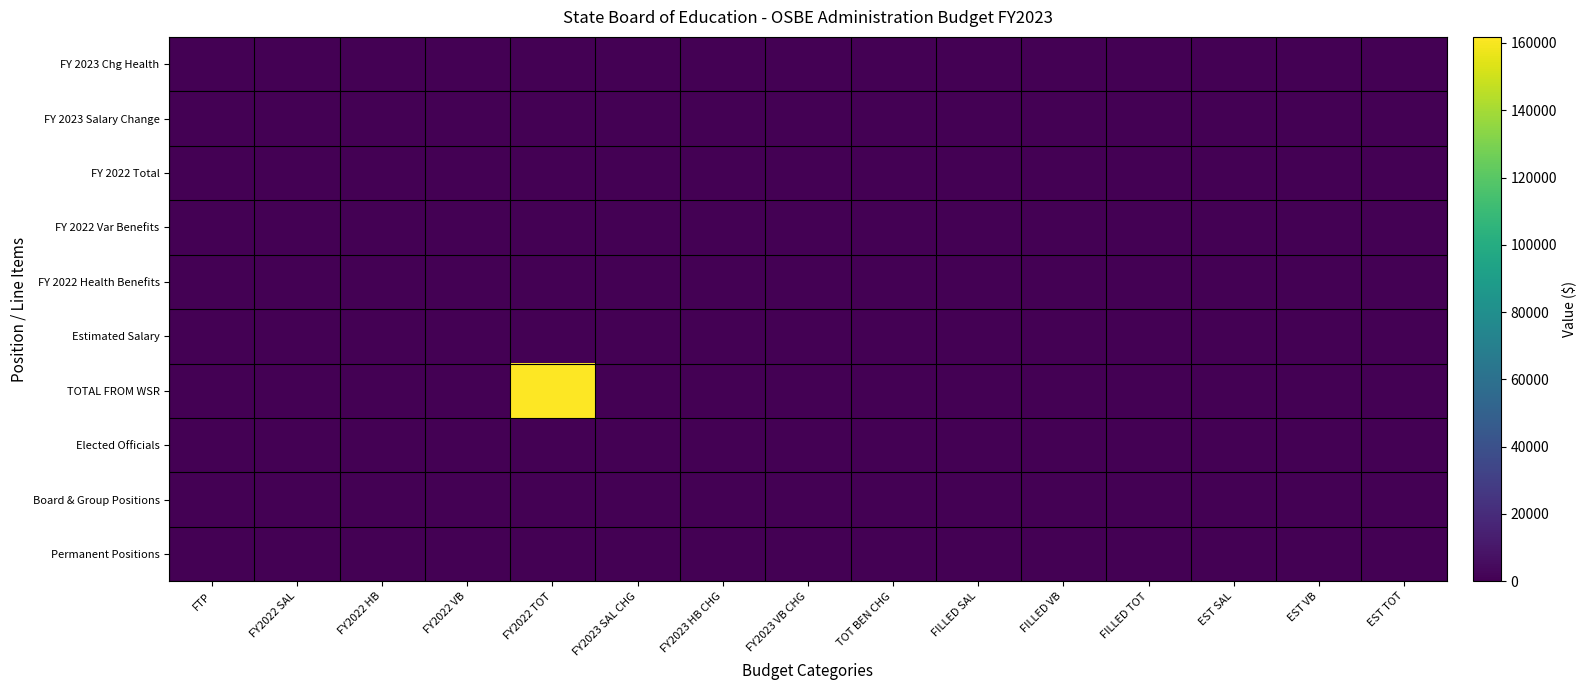

How many distinct data groups are displayed?

10